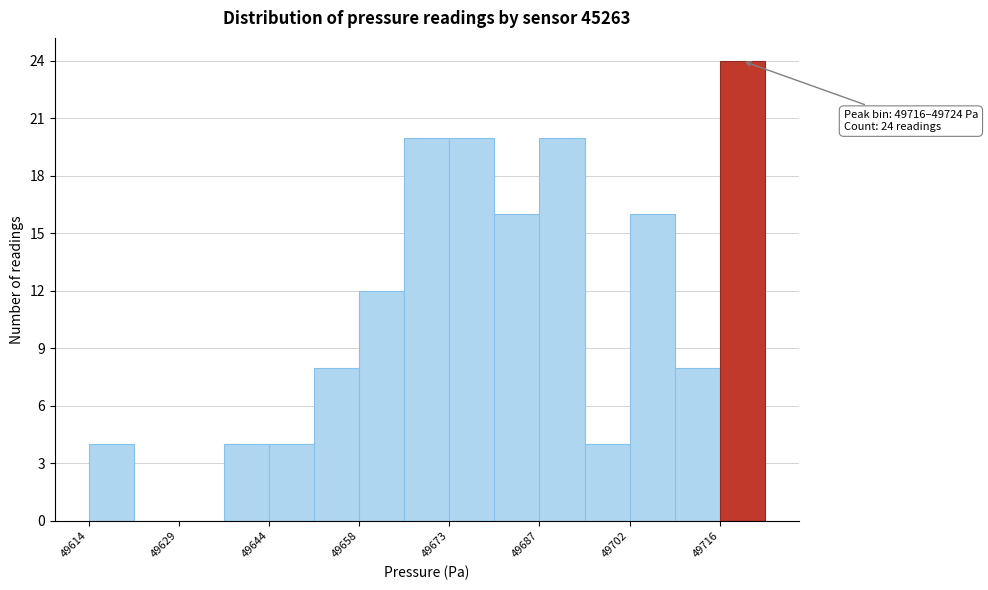

Read against the x-axis, roughly where is the centre of the tallest bar?

49720